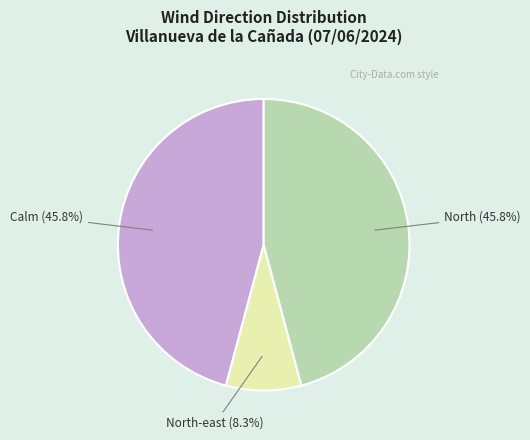

Is there any slice that represents more than half of the pie?

No